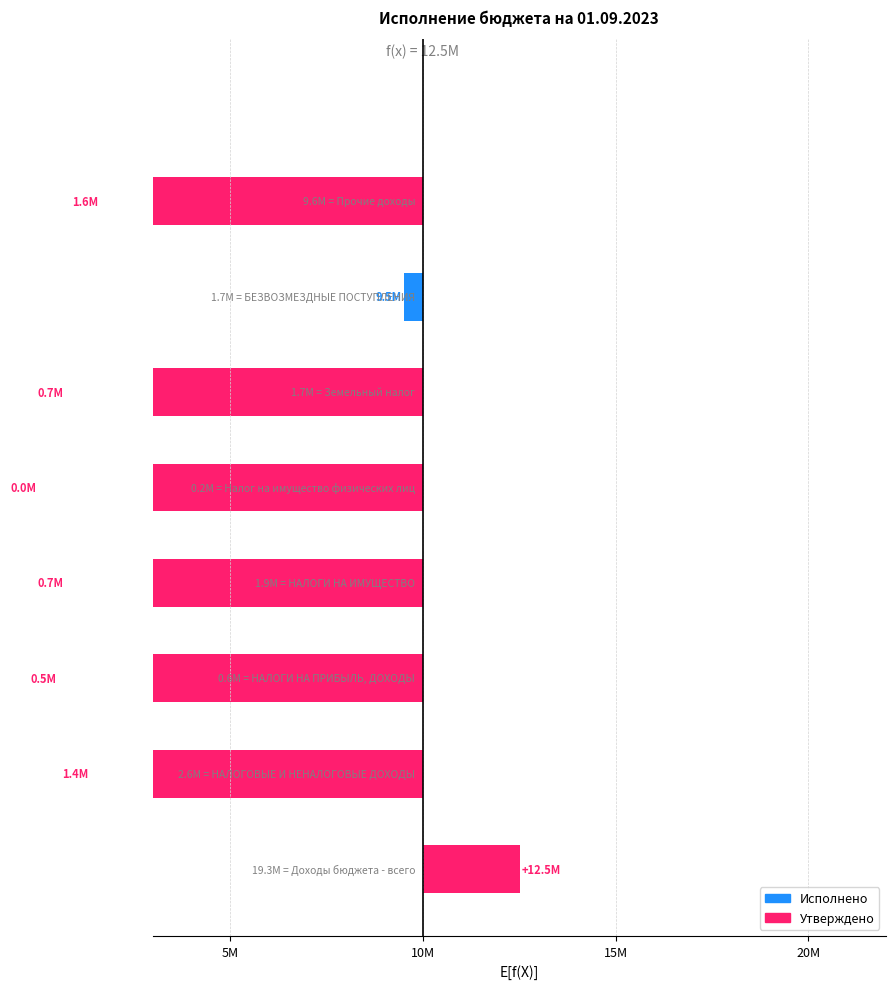

The chart shows a value of -14218417.6 at 20М. True or false?

False